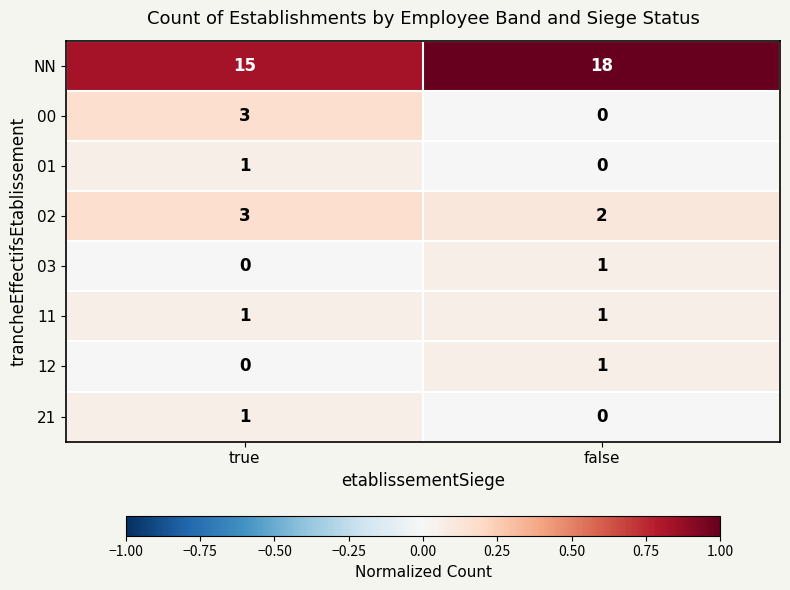

List the labels in order of NN value, largest first.

false, true